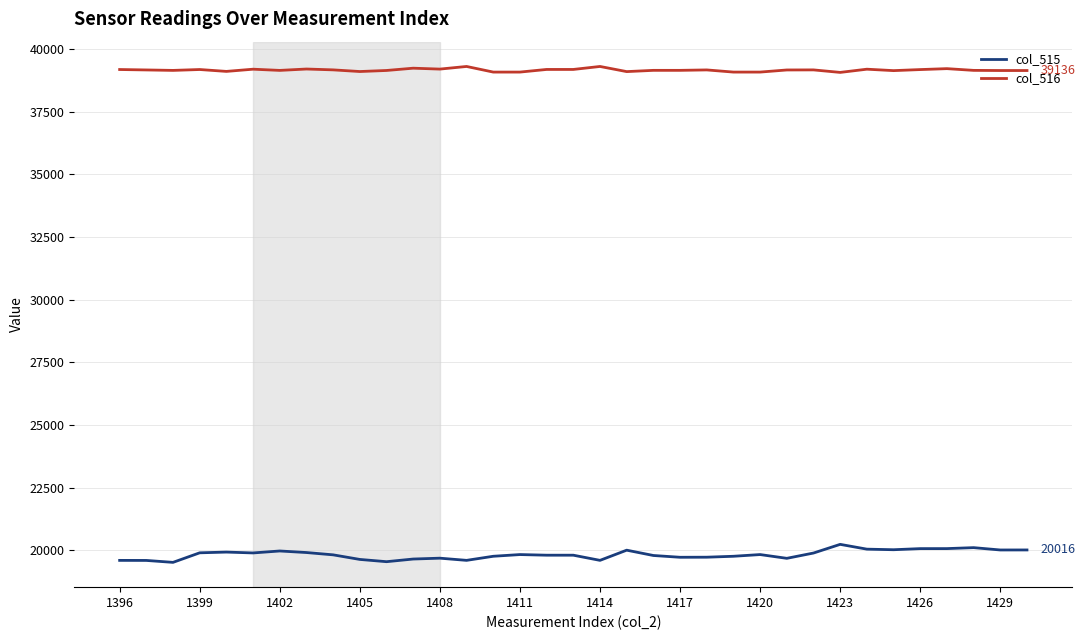

List the series in order of their peak value, highest first.

col_516, col_515